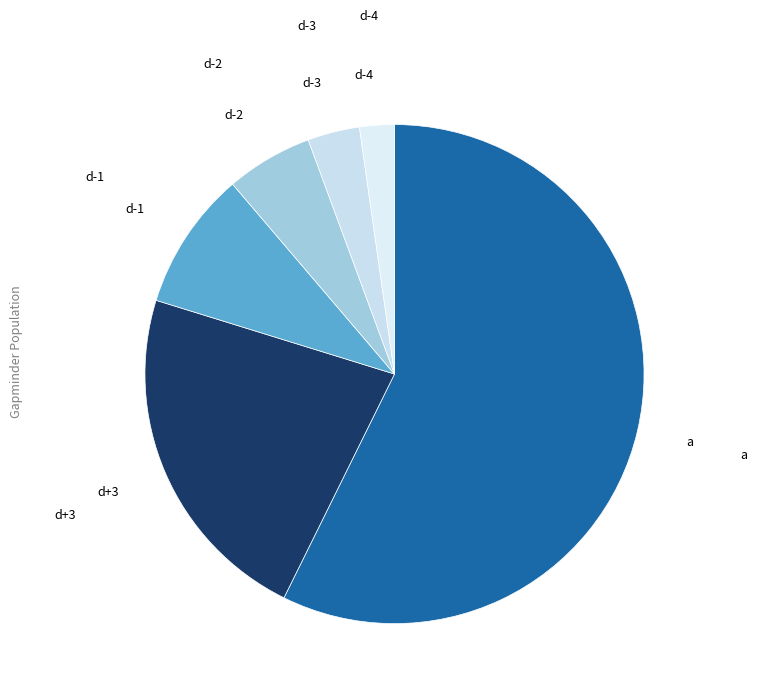

Is there a majority slice in this chart?

Yes